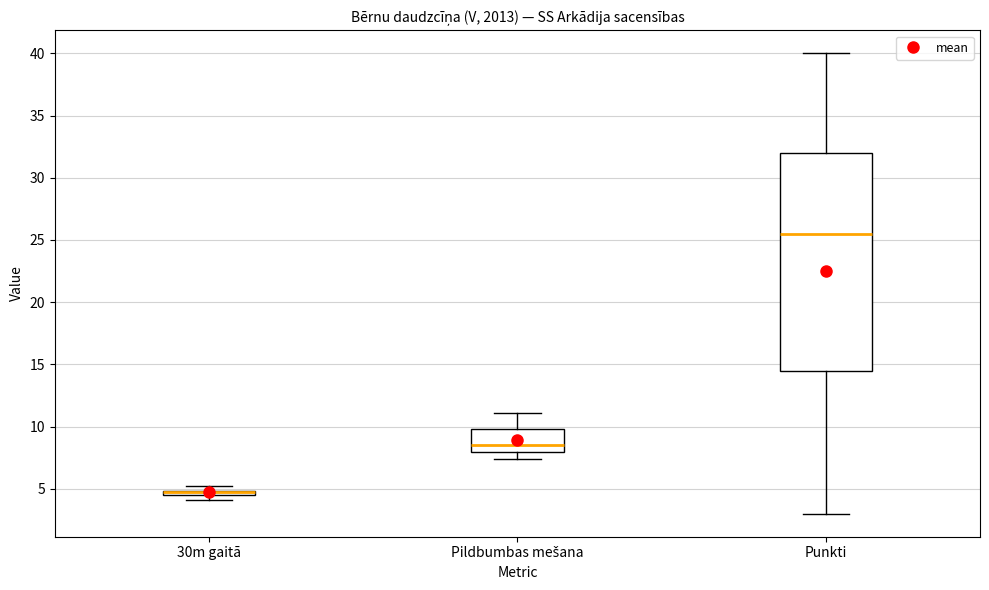

Which box is the tallest, from its lower edge to its upper edge?

Punkti